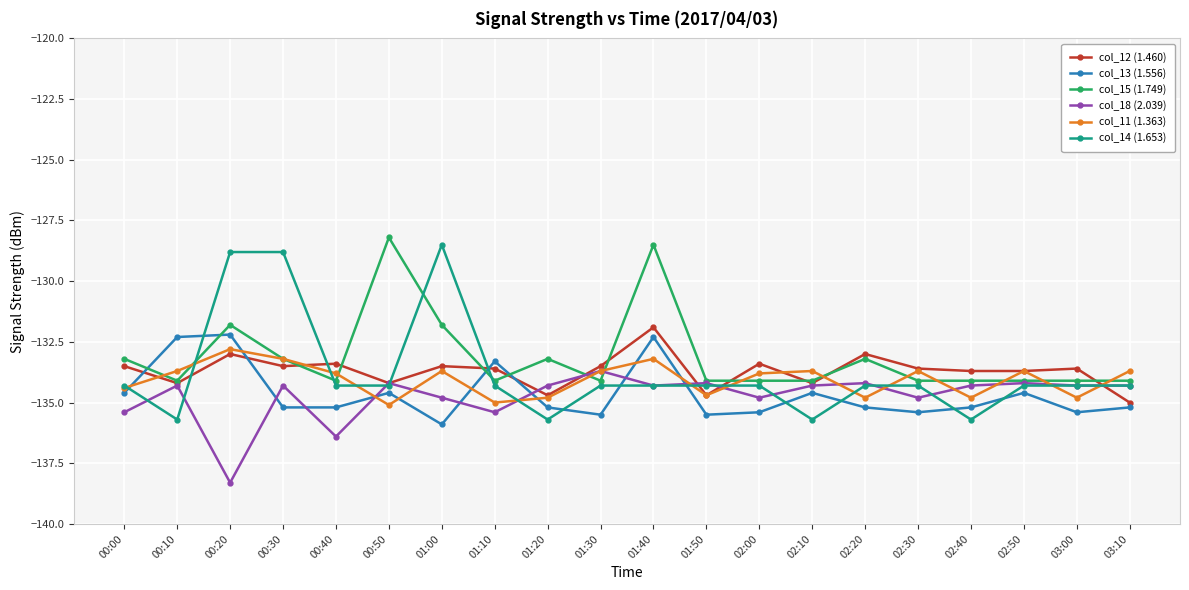

What is the sum of all col_14 (1.653) values?

-2674.8